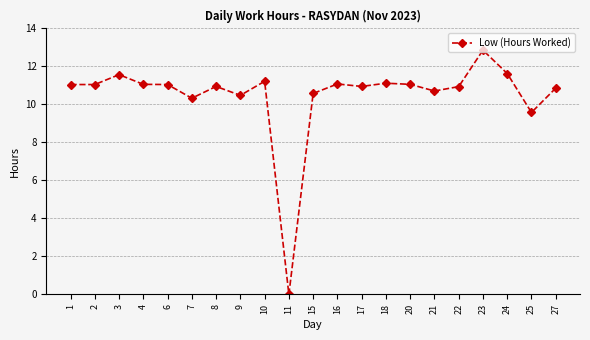

What is the sum of all values?

220.1